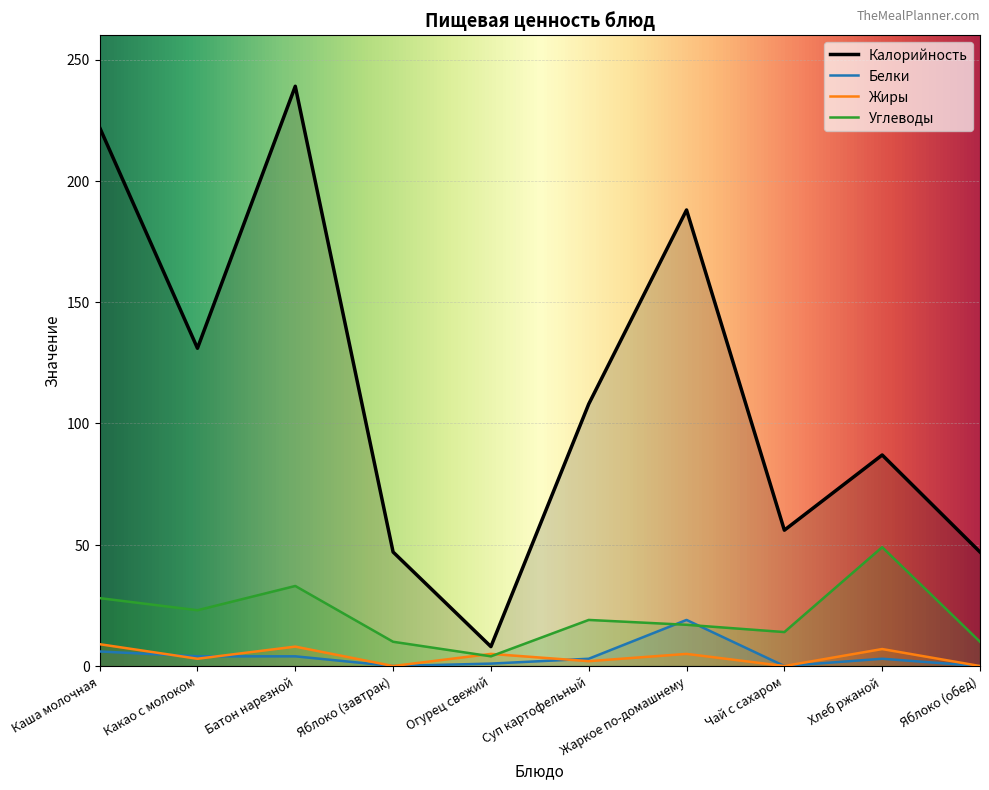

The Углеводы series shows 5 at Яблоко (завтрак). True or false?

False